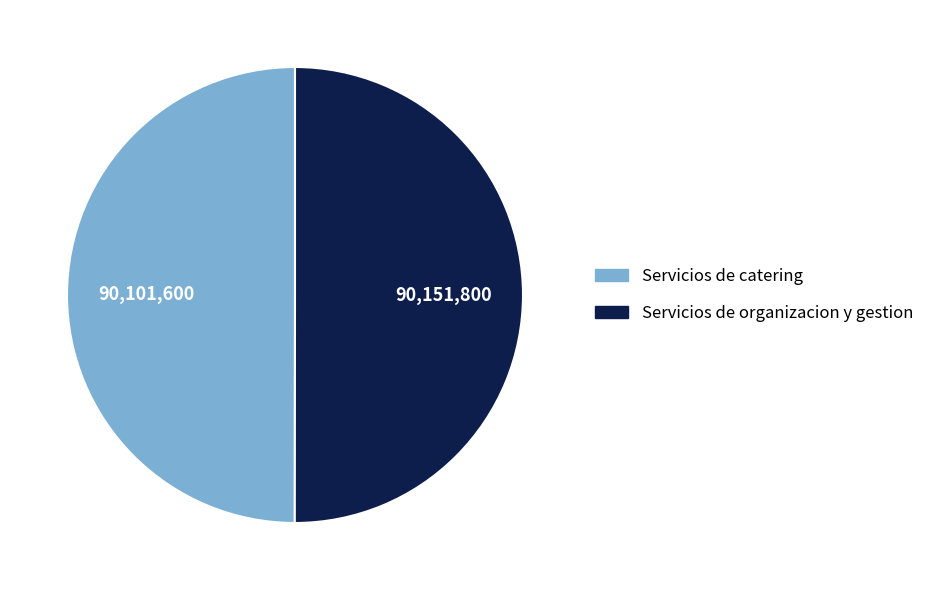

What is the ratio of the value at Servicios de catering to the value at Servicios de organizacion y gestion?

1.0